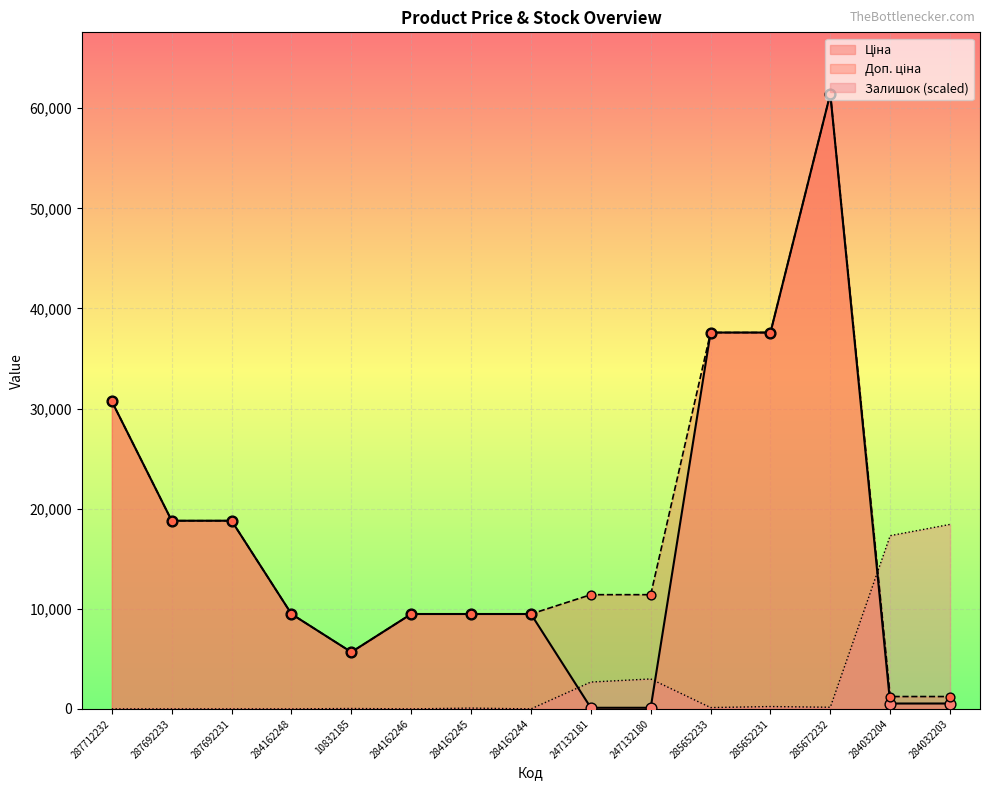

Which series has the widest spread of Y values?

Ціна